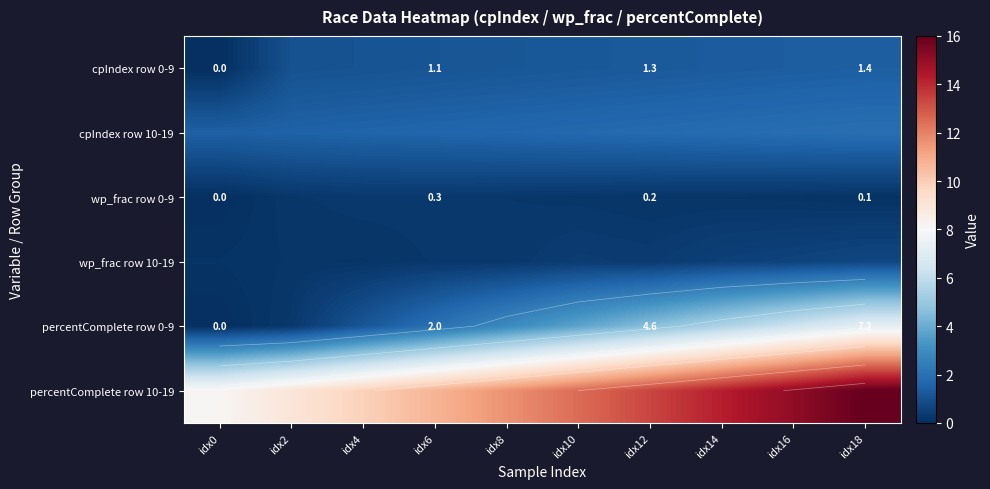

What is the spread (max minus min) of values at idx8?

11.4